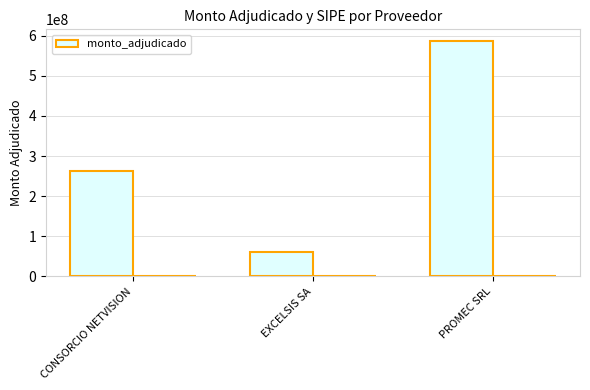

Between PROMEC SRL and EXCELSIS SA, which is larger?

PROMEC SRL